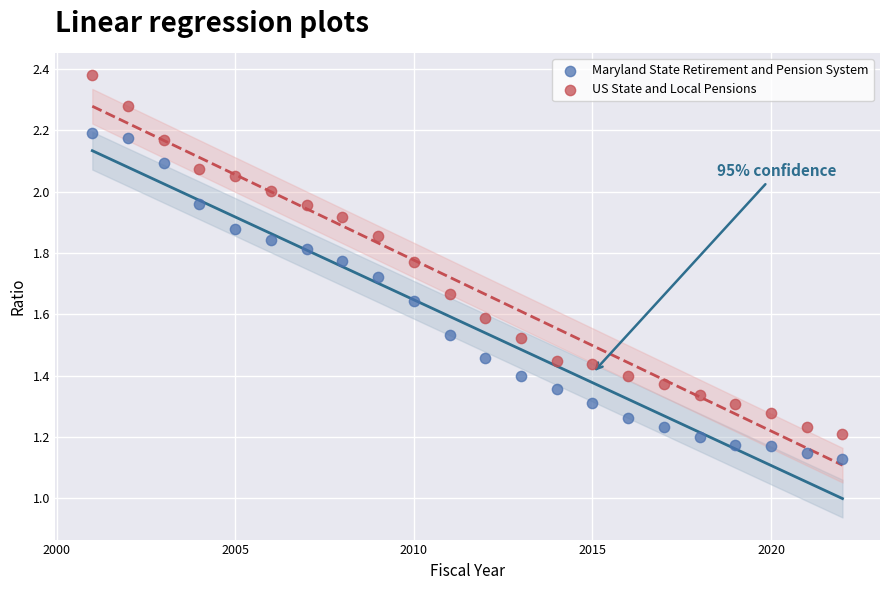

Across all data points, what is the range of X values (max minus min)?

21.0